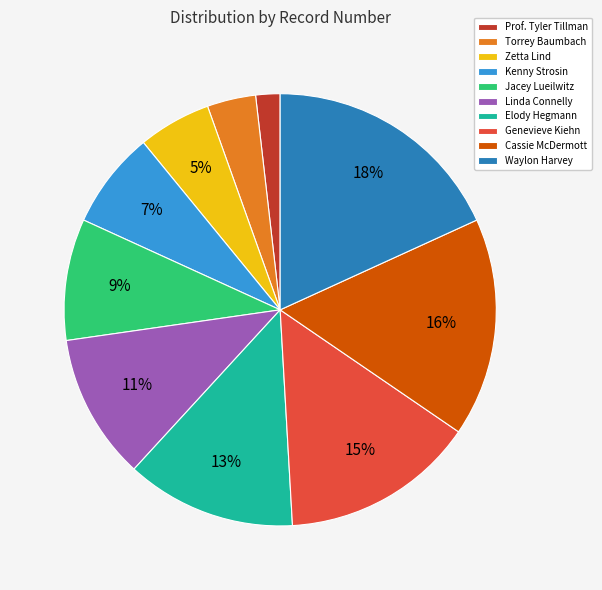

Is the sum of Torrey Baumbach and Prof. Tyler Tillman greater than half?

No